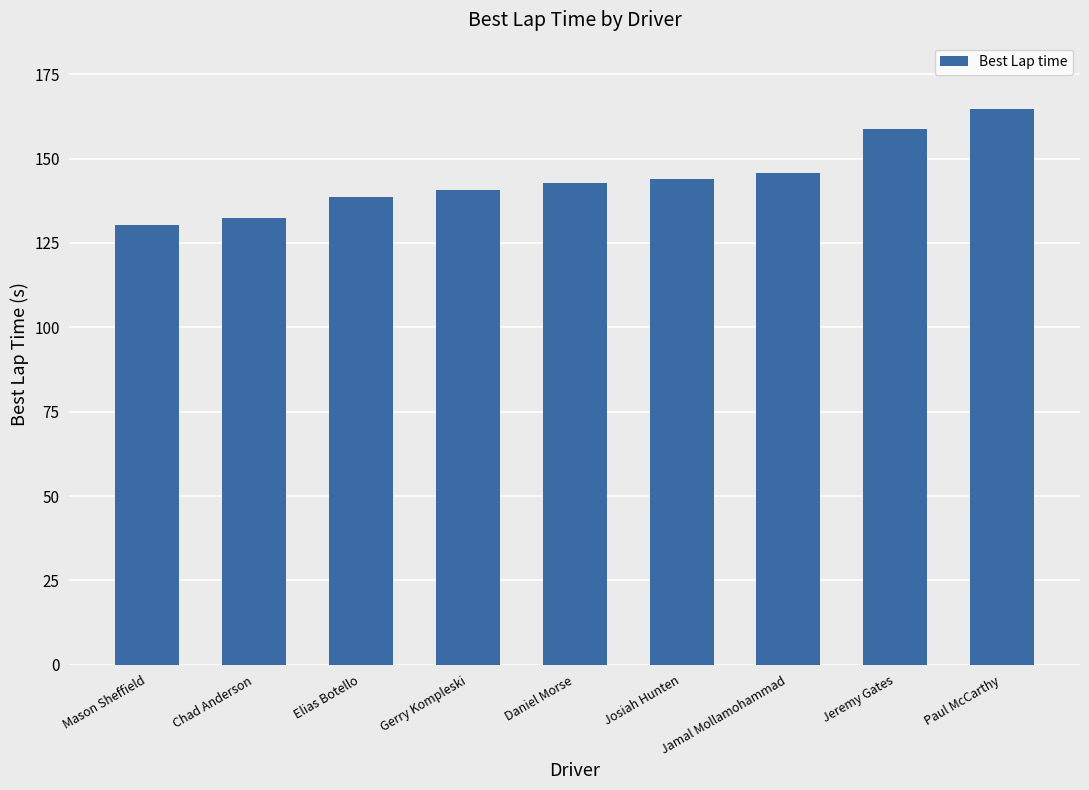

What is the label of the 8th bar from the right?

Chad Anderson